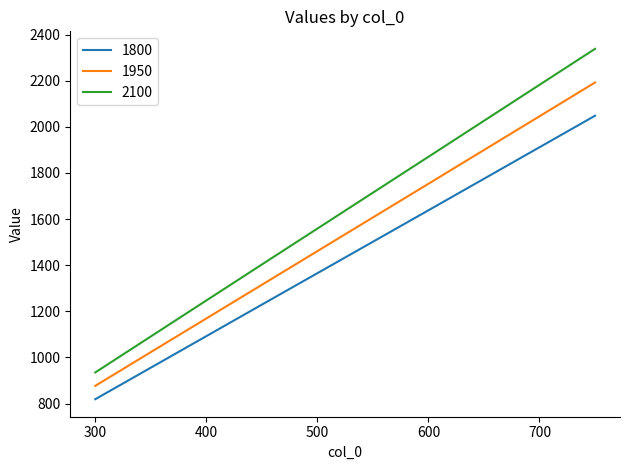

True or false: 1950 and 1800 cross at least once.

False